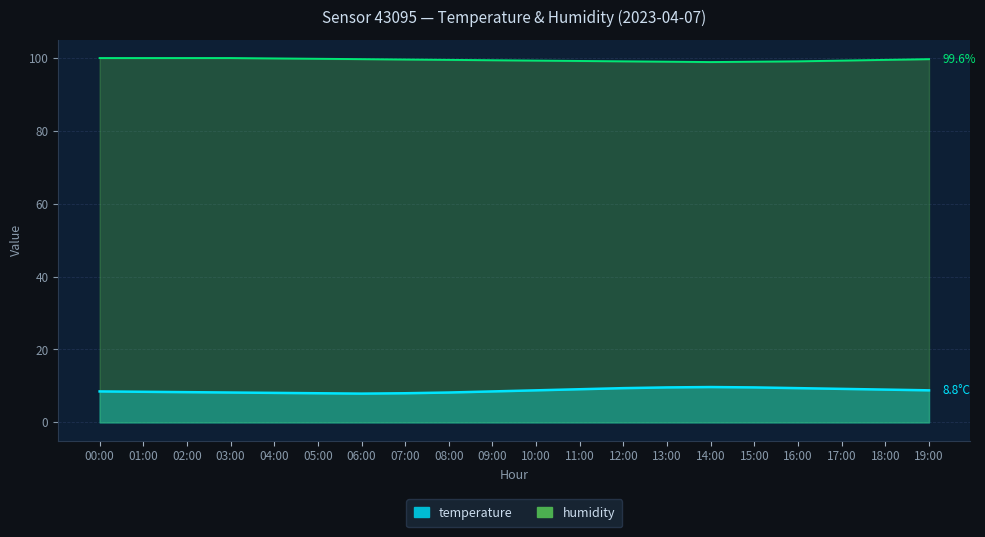

How many distinct data groups are displayed?

2